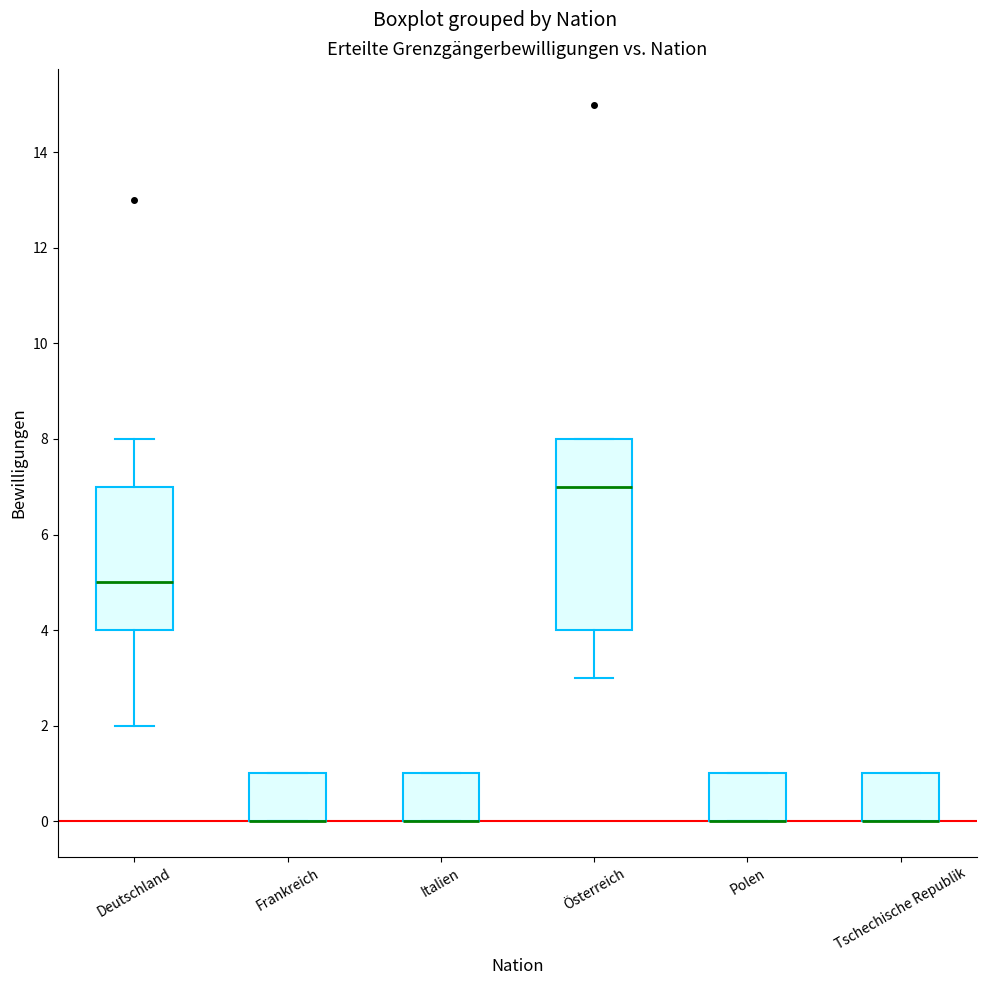

Reading left to right, transcribe this box plot: for each box, give where its median line is, the range the box spans, and where its two whiskers end, as read against the y-axis. The values are not printed on the chart, so give them approximately, as read against the axis.

Deutschland: median 5, box 4 to 7, whiskers 2 to 8
Frankreich: median 0 (drawn on the box's lower edge), box 0 to 1, whiskers 0 to 1
Italien: median 0 (drawn on the box's lower edge), box 0 to 1, whiskers 0 to 1
Österreich: median 7, box 4 to 8, whiskers 3 to 8
Polen: median 0 (drawn on the box's lower edge), box 0 to 1, whiskers 0 to 1
Tschechische Republik: median 0 (drawn on the box's lower edge), box 0 to 1, whiskers 0 to 1